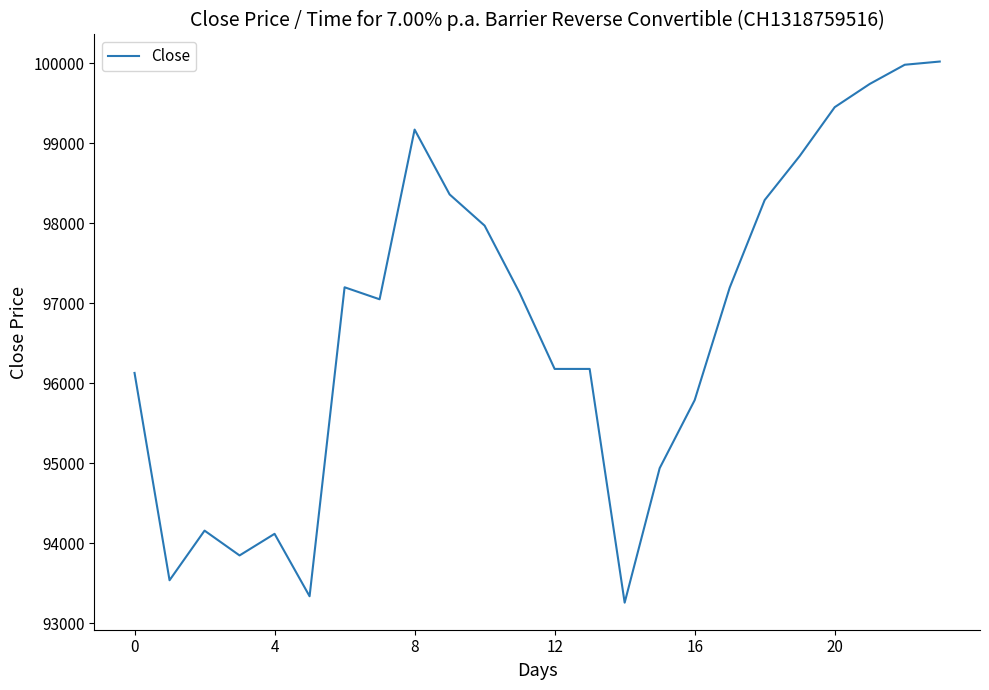

What is the difference between the maximum and minimum values?

6760